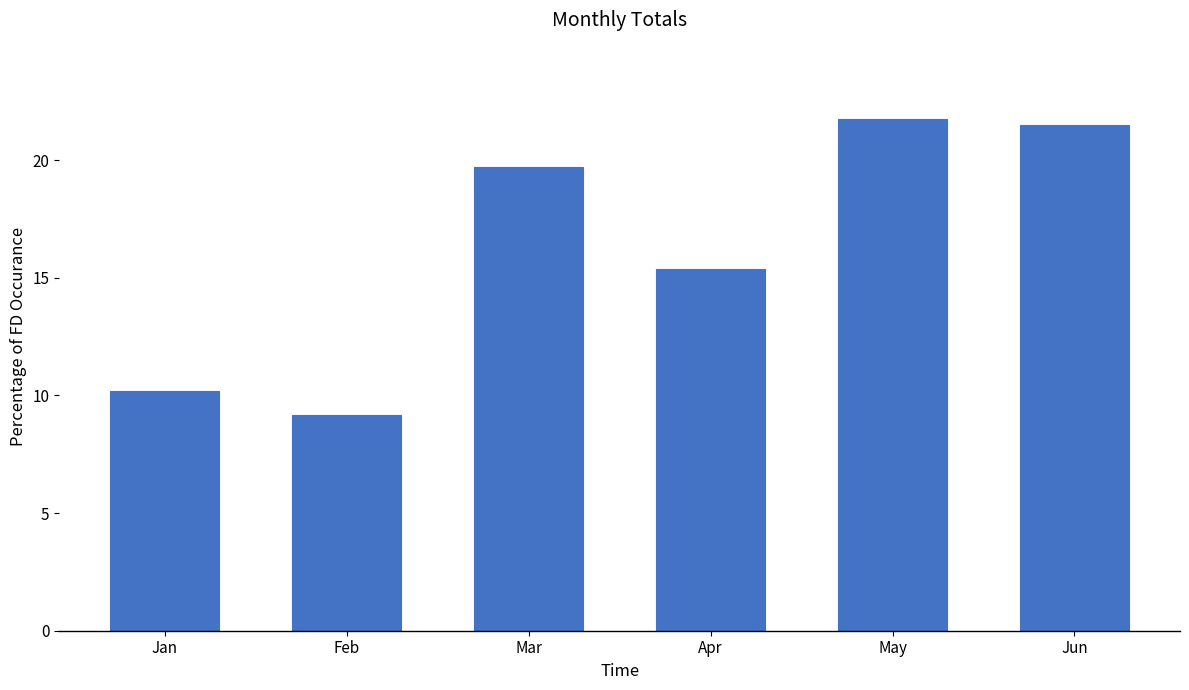

Rank the categories by value from lowest to highest.

Feb, Jan, Apr, Mar, Jun, May